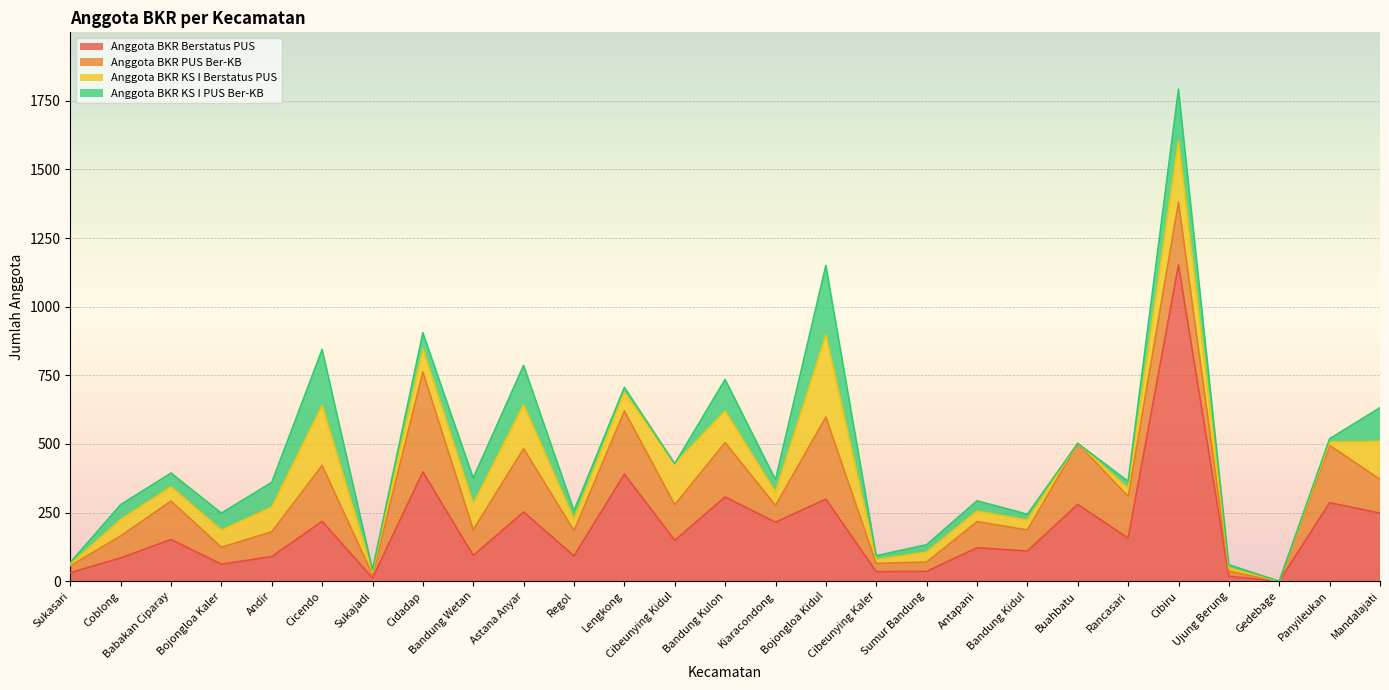

The value of Anggota BKR Berstatus PUS at Antapani is 71. True or false?

False